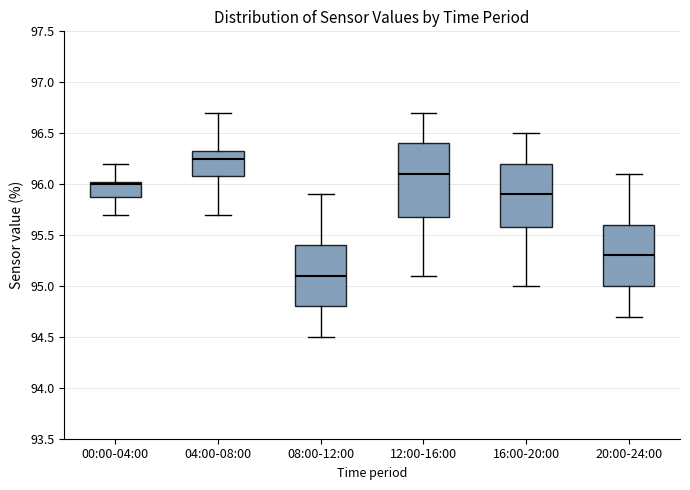

Where does the median line of the box for 00:00-04:00 sit on the y-axis? The values are not printed on the chart, so give them approximately, as read against the axis.

96.00